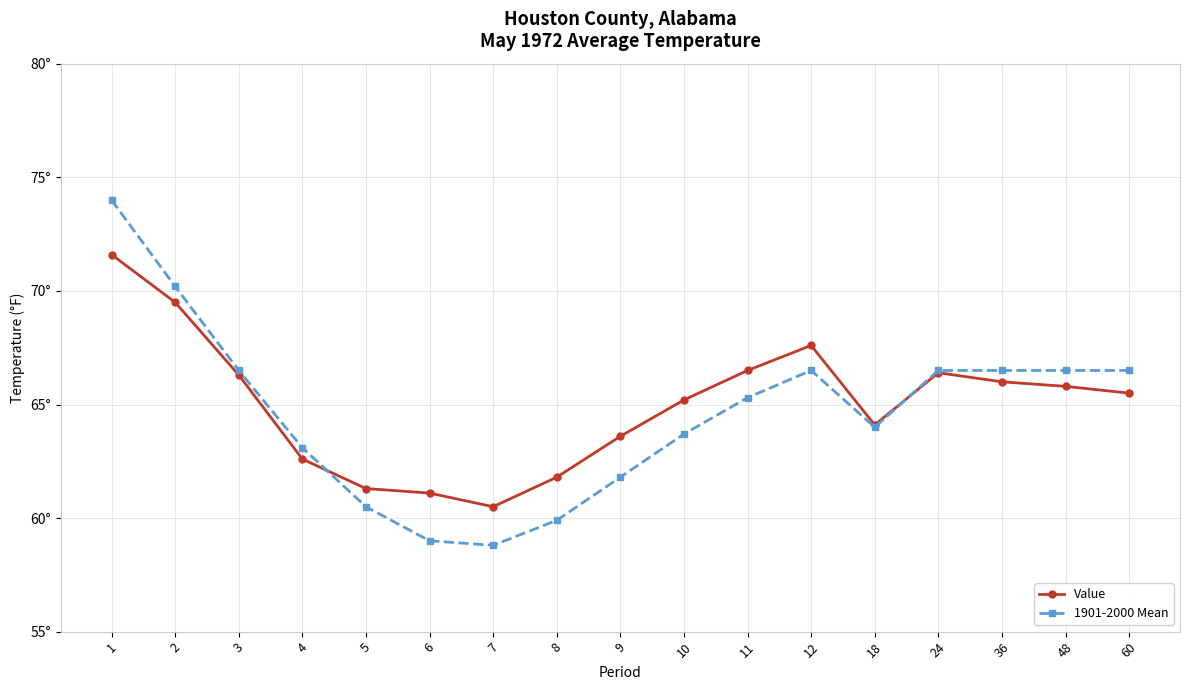

What is the spread (max minus min) of values at 10?

1.5